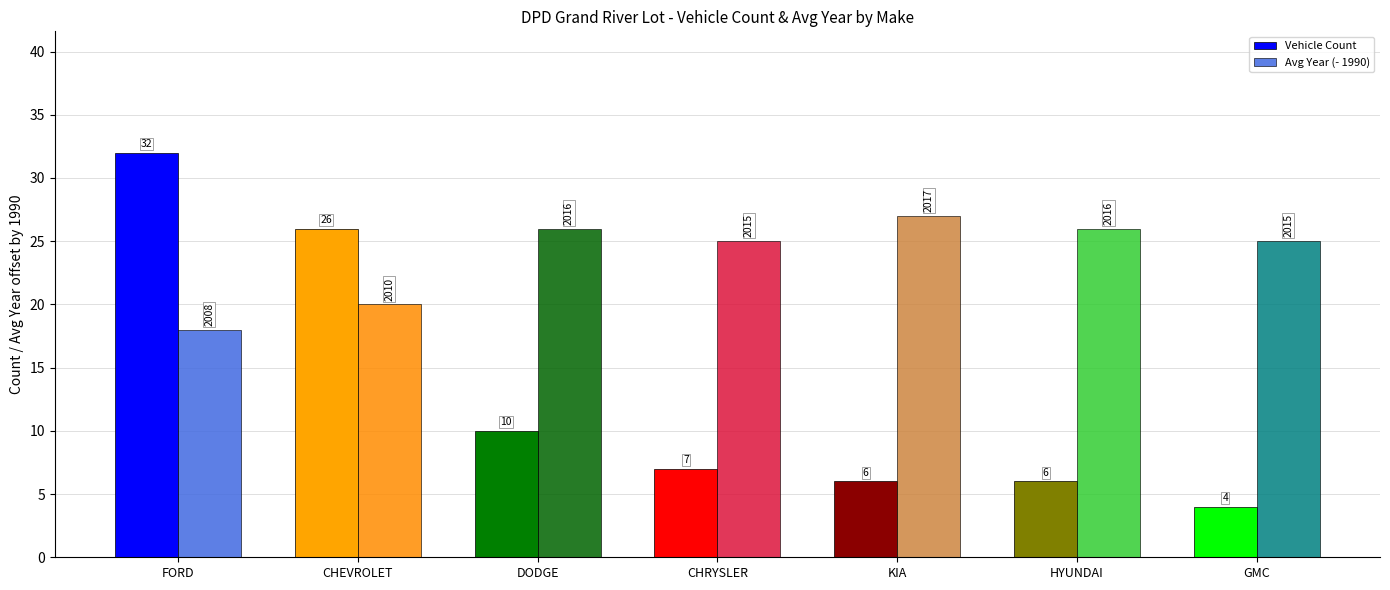

How many bars are there in each group?

2